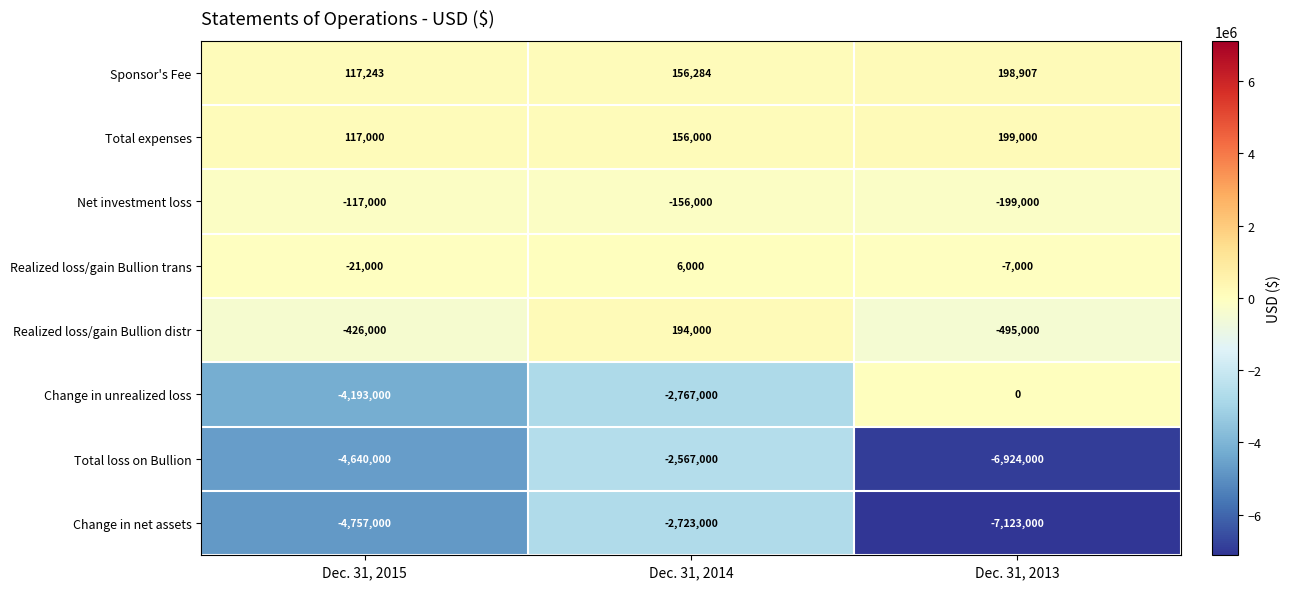

Read the Total loss on Bullion value at Dec. 31, 2013, to the nearest 100.

-6924000